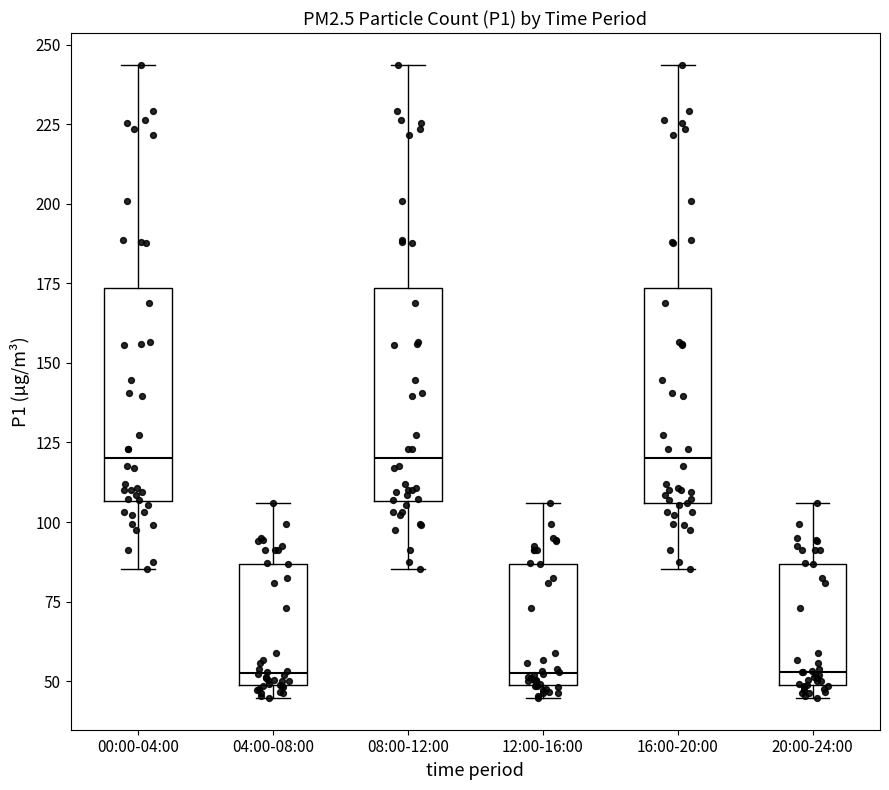

Reading left to right, transcribe this box plot: for each box, give where its median line is, the range the box spans, and where its two whiskers end, as read against the y-axis. The values are not printed on the chart, so give them approximately, as read against the axis.

00:00-04:00: median 120, box 105 to 175, whiskers 85 to 245
04:00-08:00: median 50 (just above the box's lower edge), box 50 to 85, whiskers 45 to 105
08:00-12:00: median 120, box 105 to 175, whiskers 85 to 245
12:00-16:00: median 50 (just above the box's lower edge), box 50 to 85, whiskers 45 to 105
16:00-20:00: median 120, box 105 to 175, whiskers 85 to 245
20:00-24:00: median 55, box 50 to 85, whiskers 45 to 105